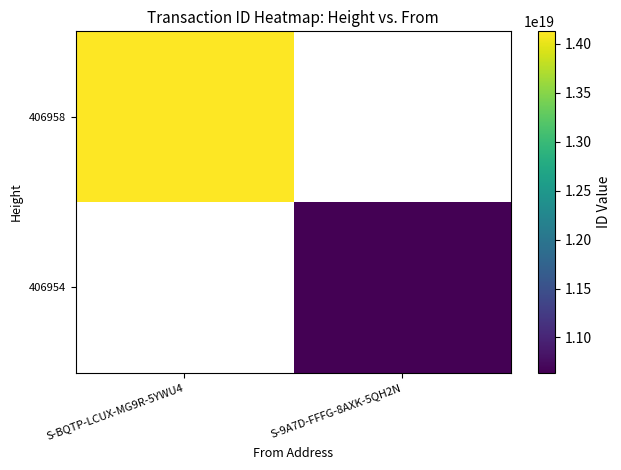

What is the minimum value shown in the chart?

10639156547752693760.0